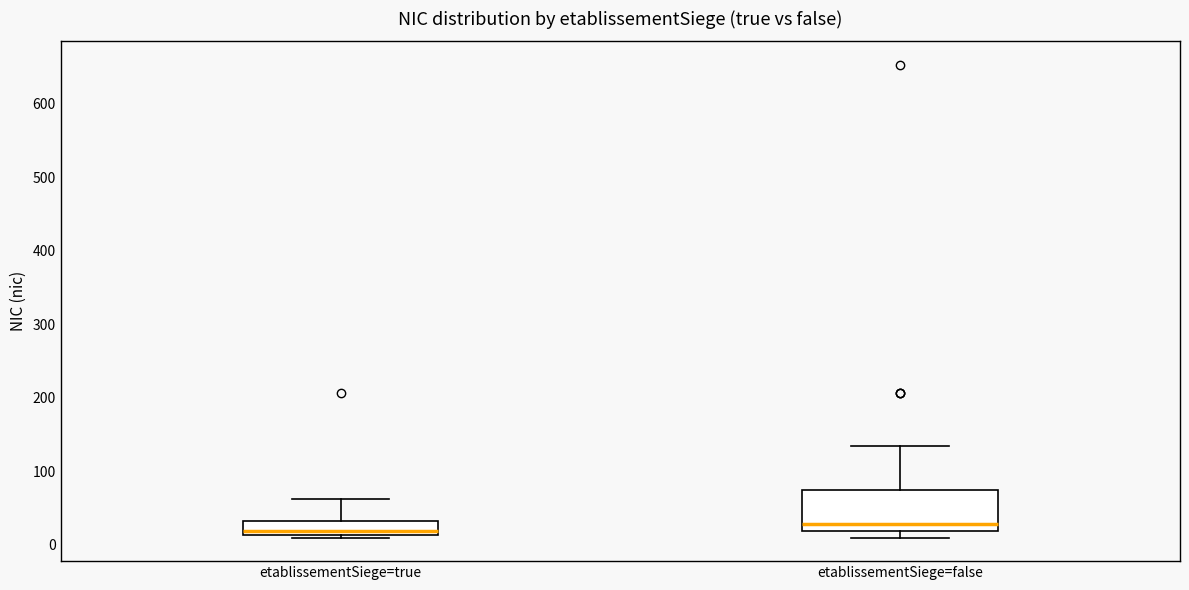

Reading left to right, read every box against the y-axis: the position of its median line, the range the box covers, and the ends of its whiskers. The values are not printed on the chart, so give them approximately, as read against the axis.

etablissementSiege=true: median 20, box 10 to 30, whiskers 10 (just below the box's lower edge) to 60
etablissementSiege=false: median 30, box 20 to 70, whiskers 10 to 140